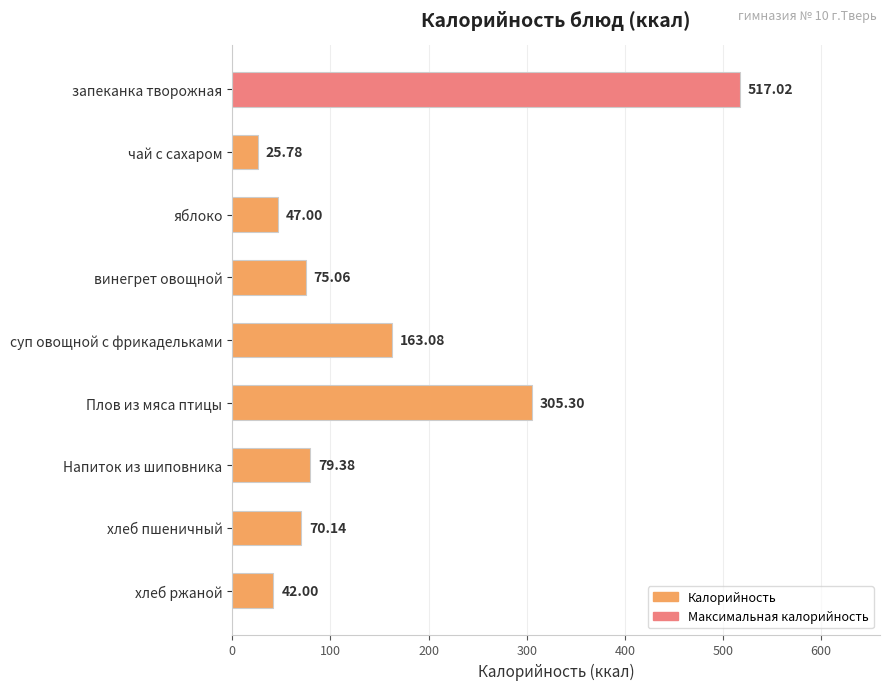

Which category has the highest value across all series?

запеканка творожная